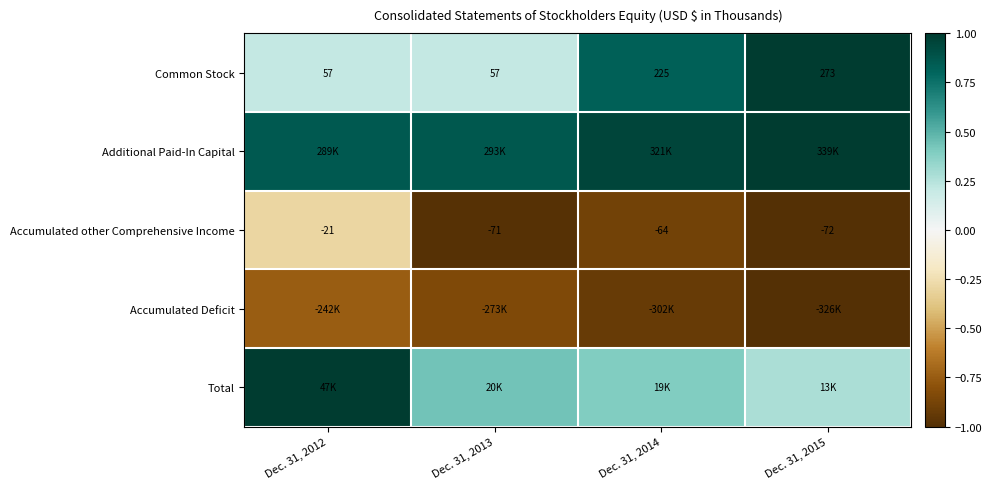

How many series are shown in this chart?

5